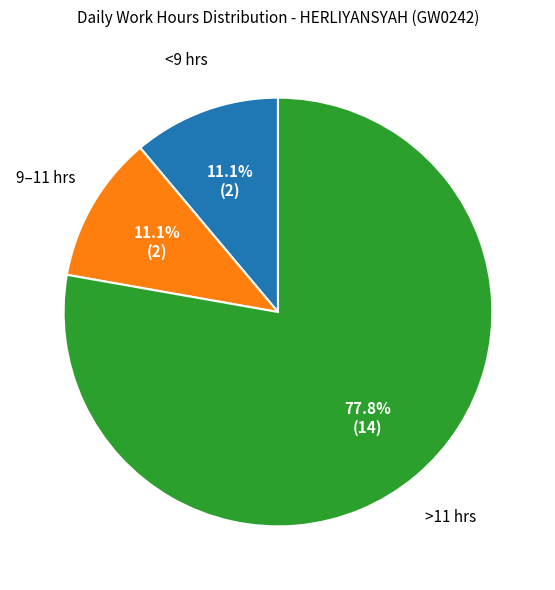

Is there a majority slice in this chart?

Yes